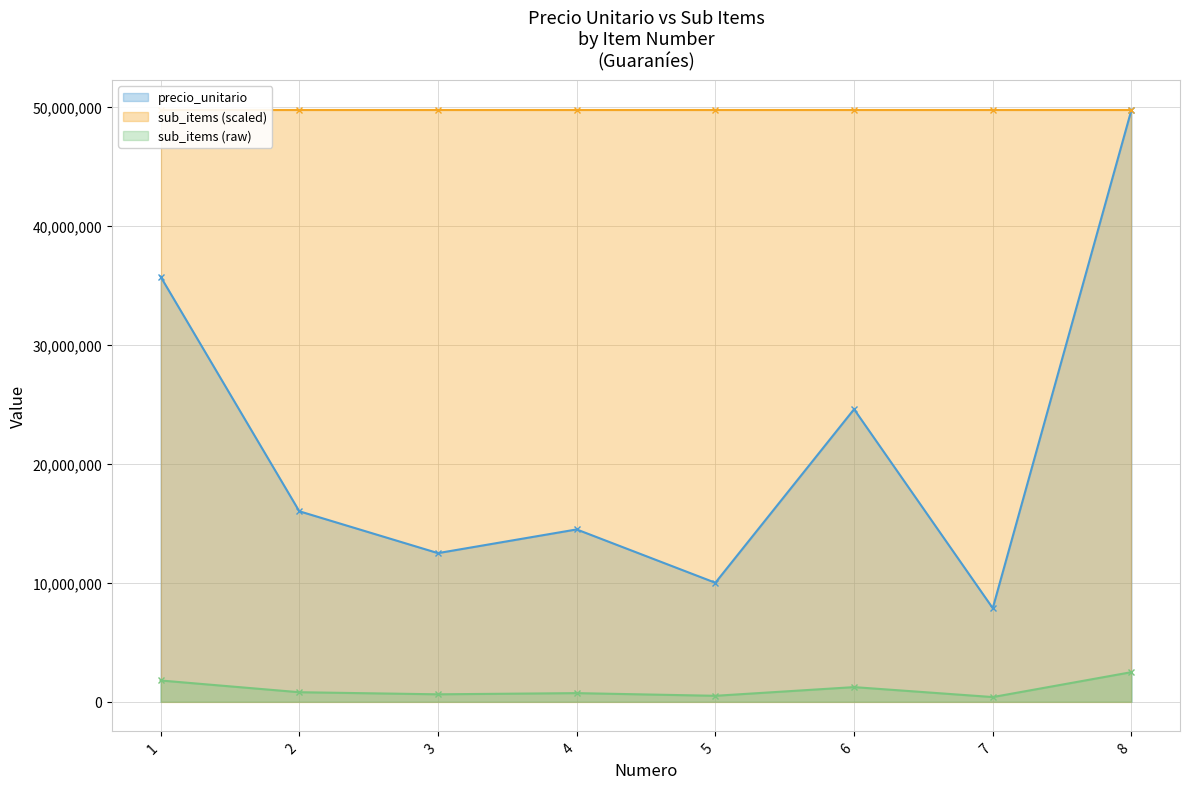

How many interior local peaks does the precio_unitario series have?

2